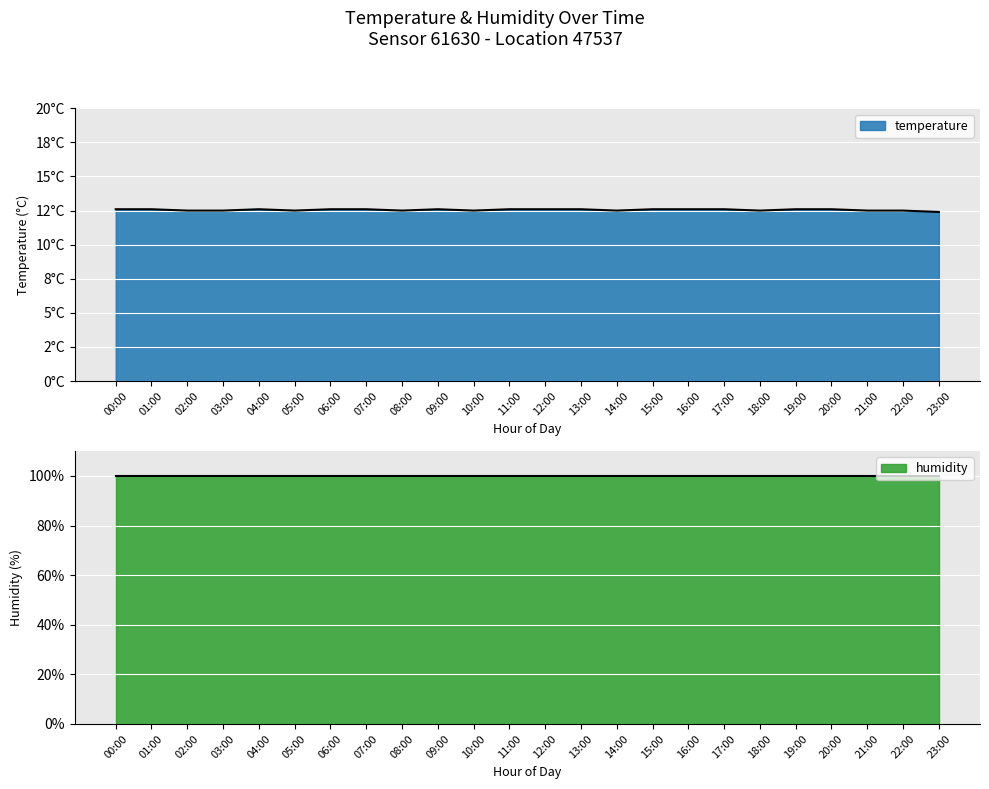

What are all the series names shown in the legend?

temperature, humidity